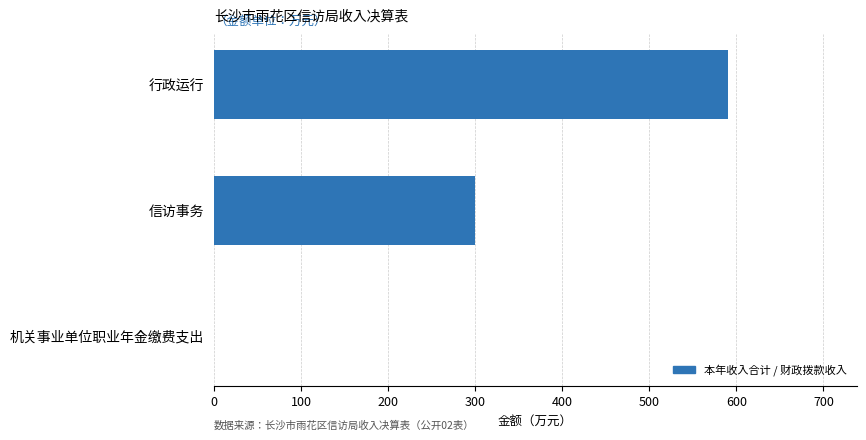

How many distinct data groups are displayed?

1